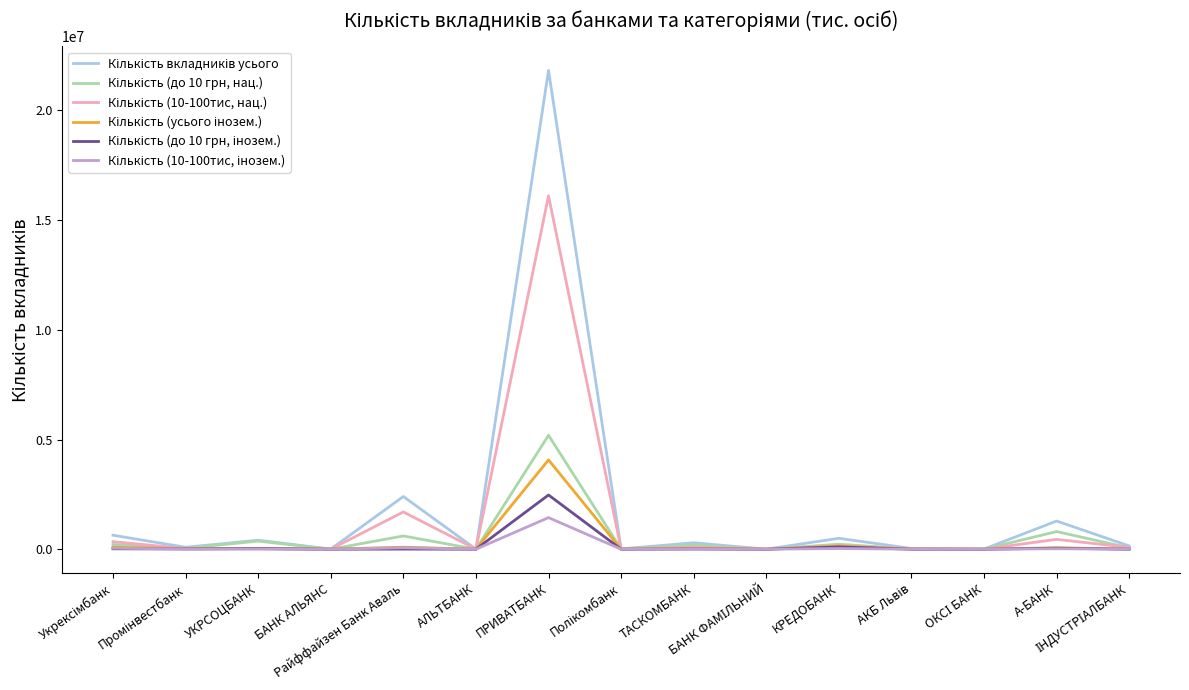

List the labels in order of Кількість (10-100тис, нац.) value, largest first.

ПРИВАТБАНК, Райффайзен Банк Аваль, А-БАНК, Укрексімбанк, КРЕДОБАНК, ТАСКОМБАНК, ІНДУСТРІАЛБАНК, Промінвестбанк, УКРСОЦБАНК, АКБ Львів, Полікомбанк, БАНК АЛЬЯНС, АЛЬТБАНК, ОКСІ БАНК, БАНК ФАМІЛЬНИЙ